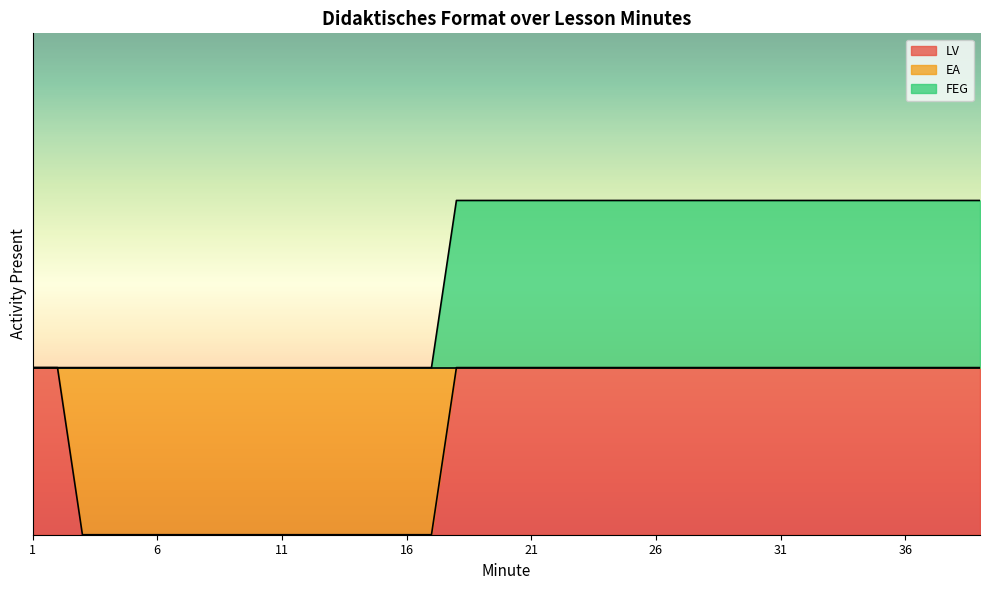

True or false: LV has more than 0 points higher than both neighbors.

False